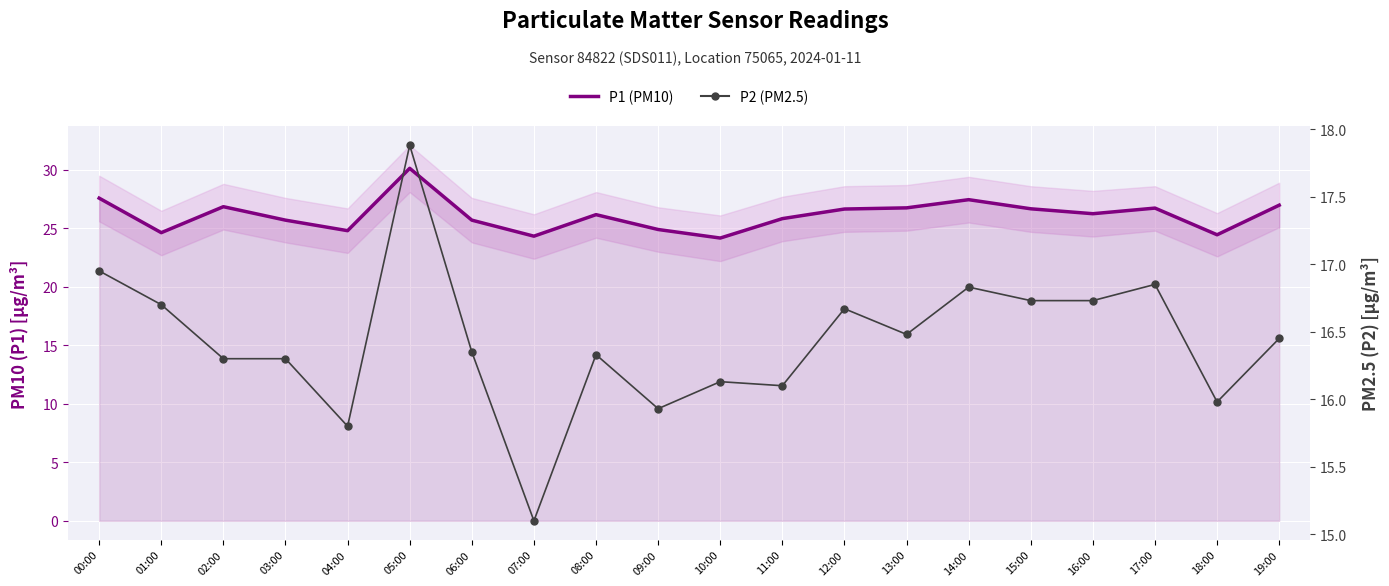

What is the total value across all series at 04:00?

40.6